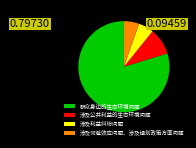

Combined, do 涉及公共利益的生态环境问题 and 涉及邻避效应问题、涉及规划政策方面问题 account for over 50%?

No